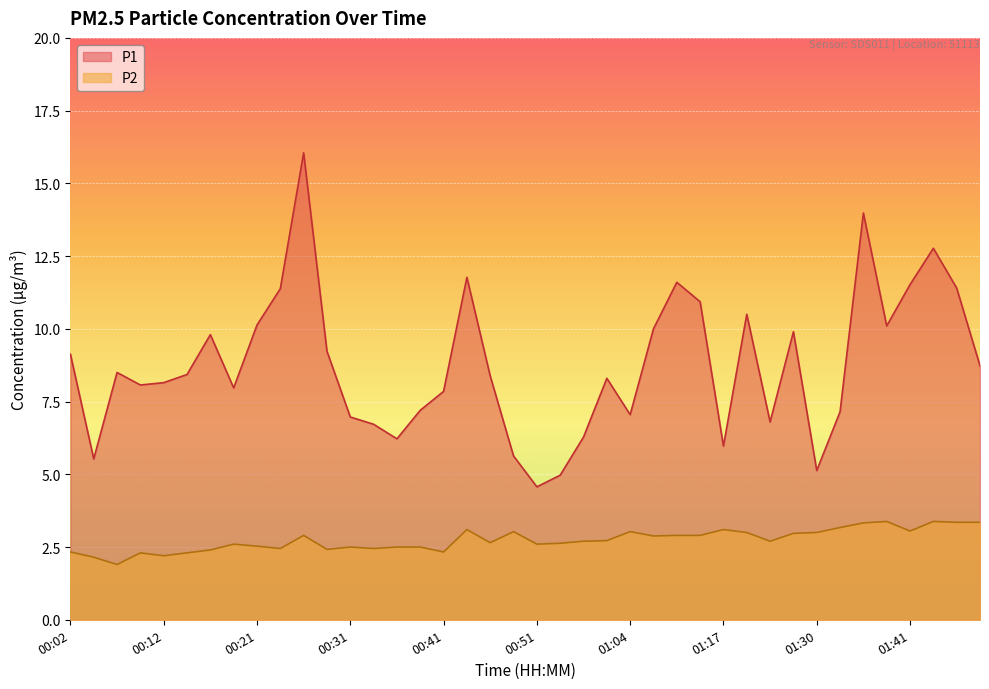

Rank the series by their average value, from lowest to highest.

P2, P1